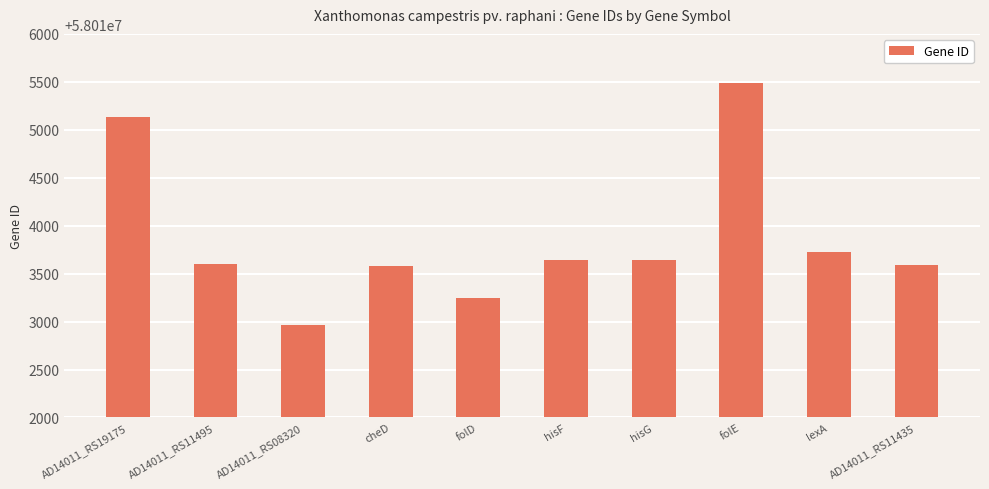

At which category does the chart reach its minimum across all series?

AD14011_RS08320